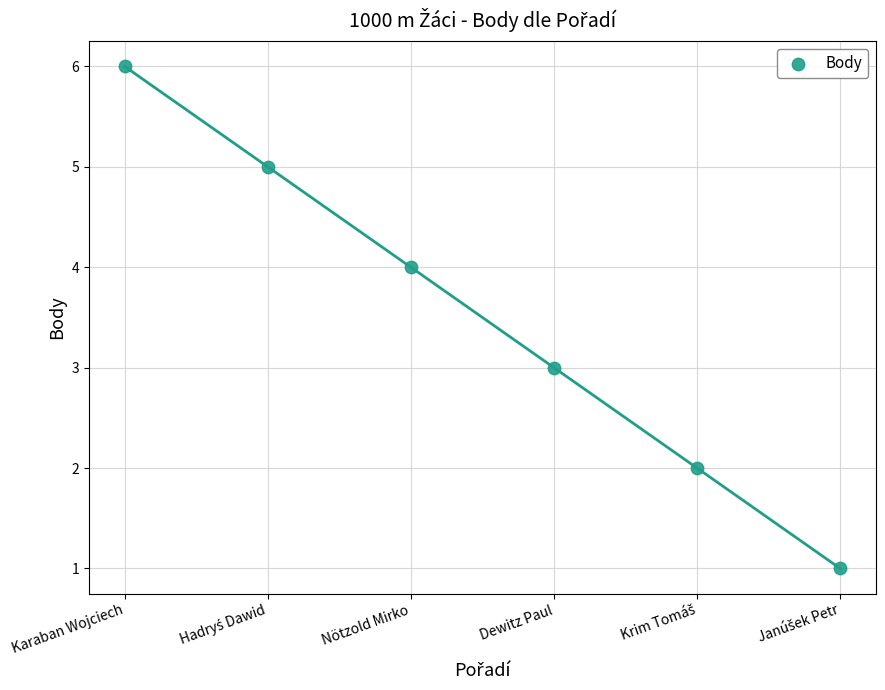

What is the average Y value?

4